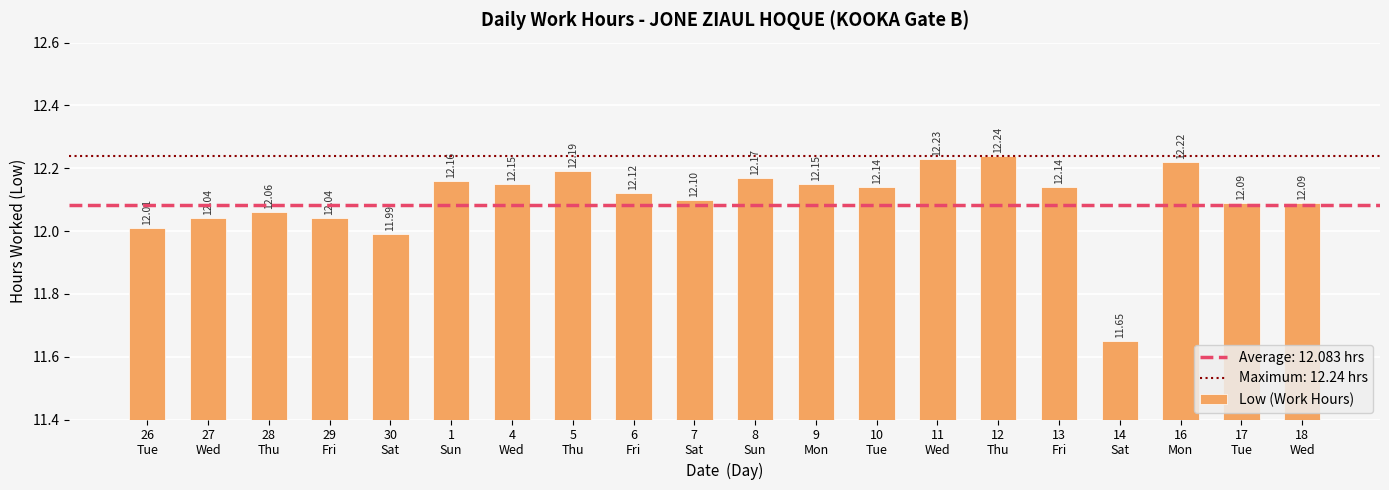

The value at 30
Sat is 20.5. True or false?

False